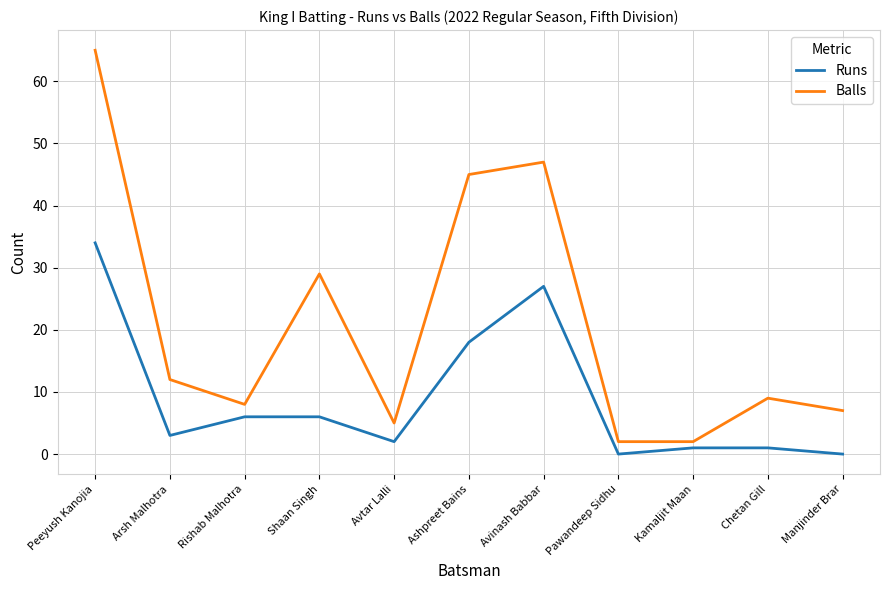

The Balls series shows 5 at Avtar Lalli. True or false?

True